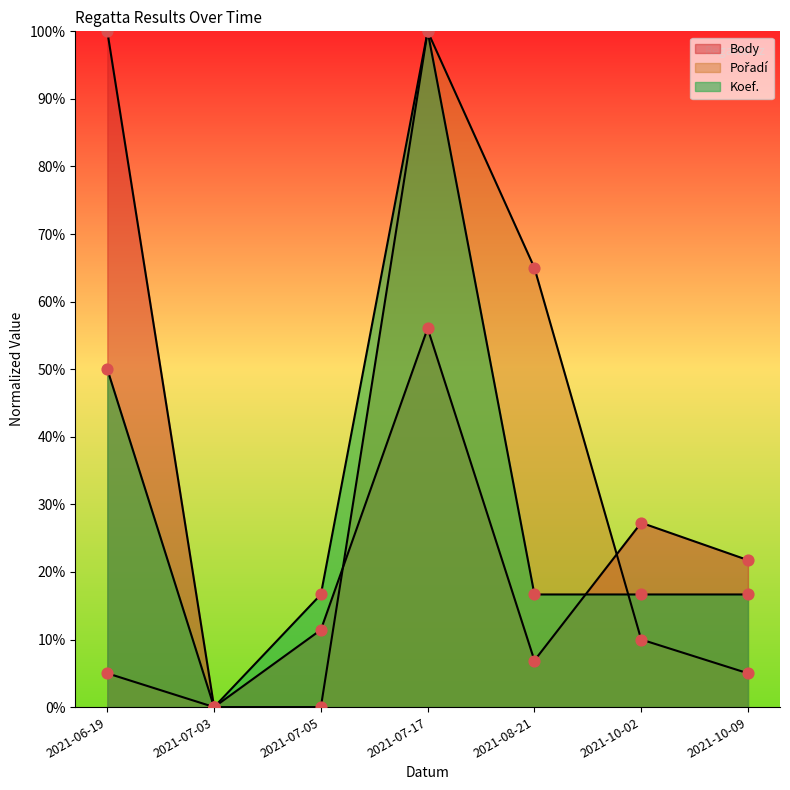

Which series reaches the maximum Y coordinate?

Body